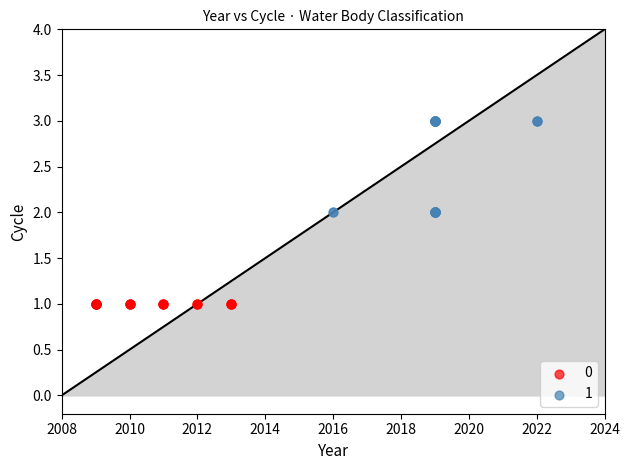

What are all the series names shown in the legend?

0, 1